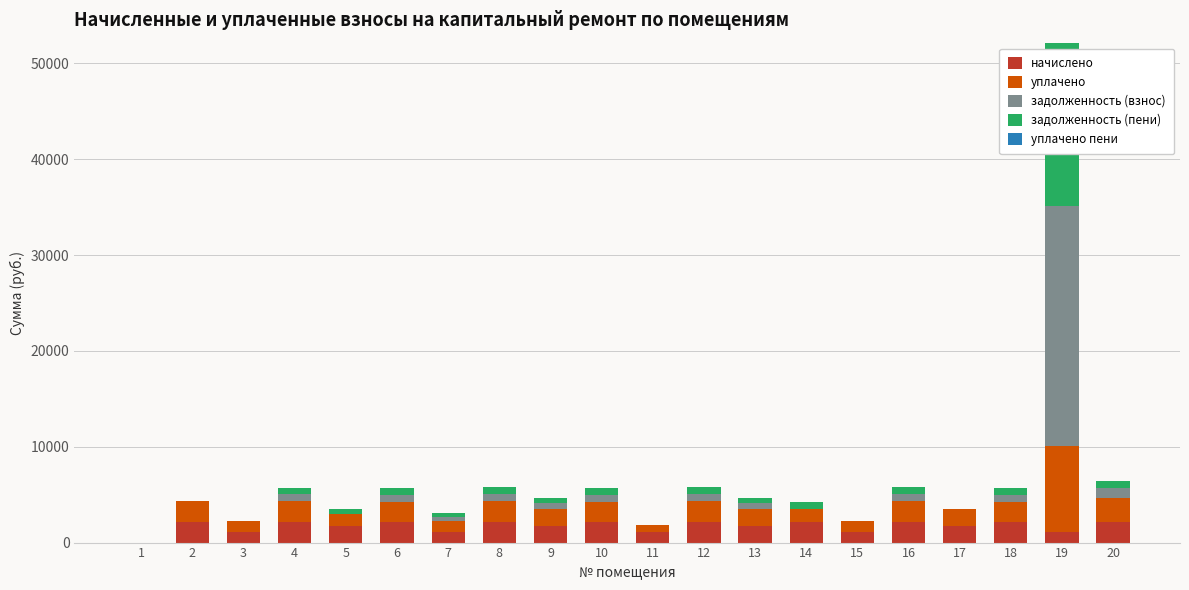

At which category is the sum across all series the highest?

19